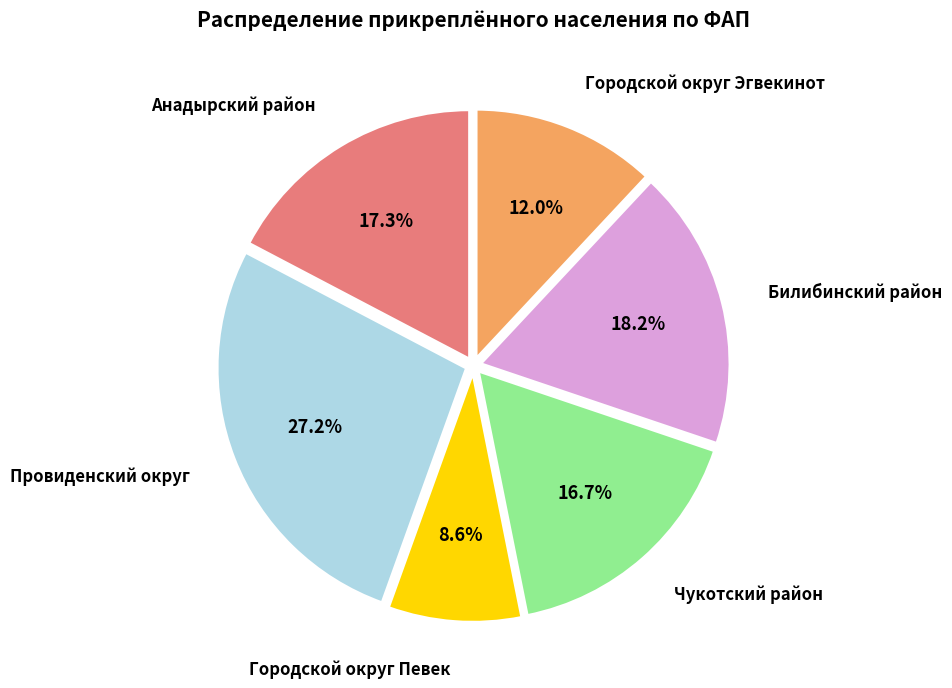

To the nearest percent, what is the difference between the largest and smallest slice percentages?

19%